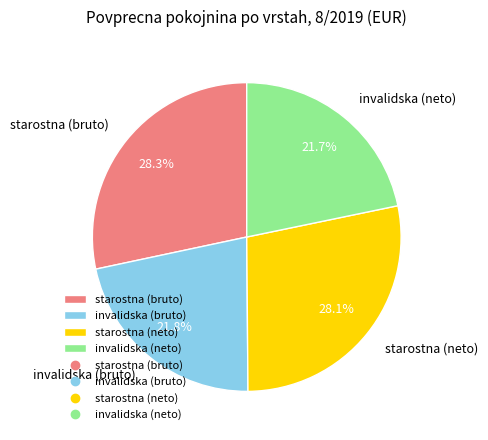

Is it true that invalidska (bruto) is 35% of the pie?

False